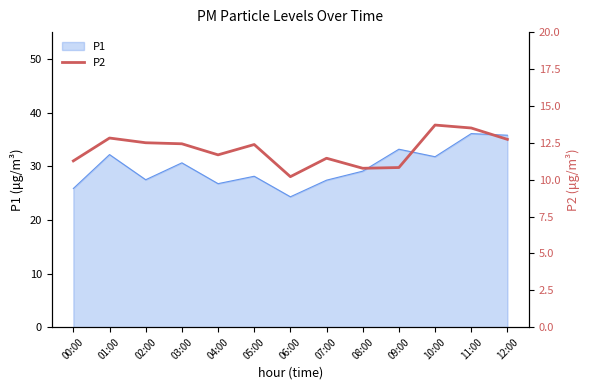

Is it true that P1 equals 26.8 at 04:00?

True